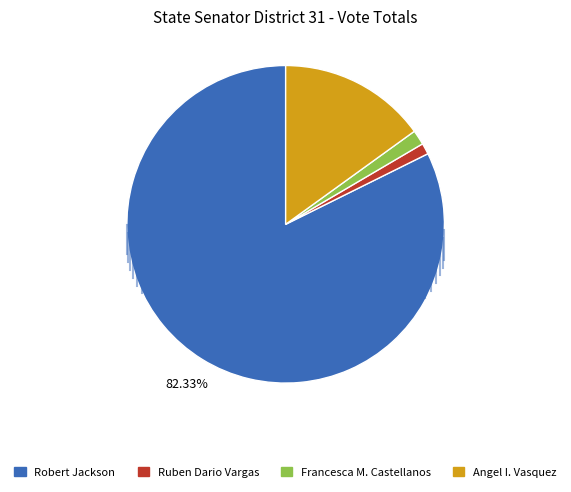

Which category accounts for the majority?

Robert Jackson